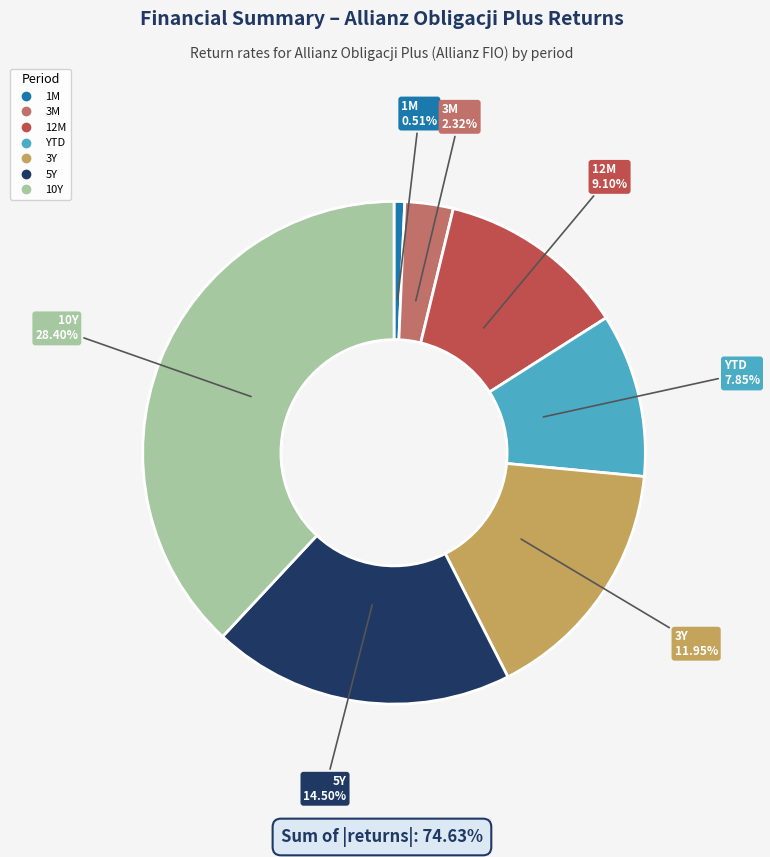

Combined, what portion of the pie is 5Y and 10Y?

57.5%